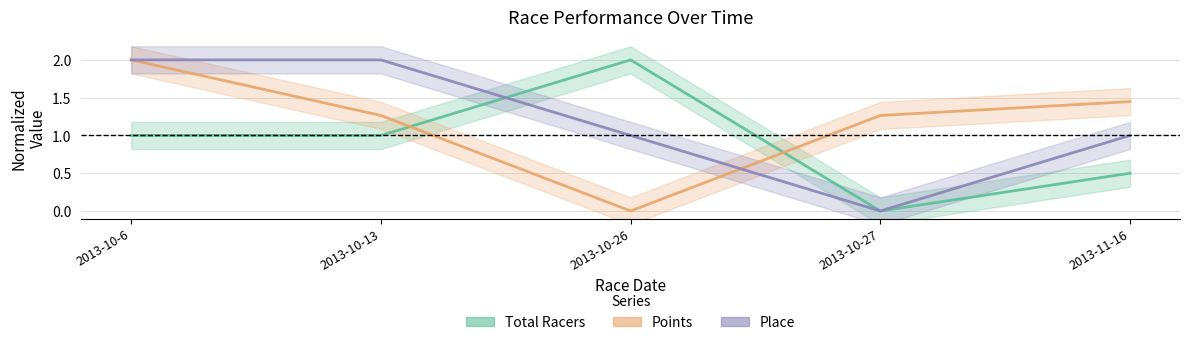

Does the chart display data point markers on the line(s)?

No